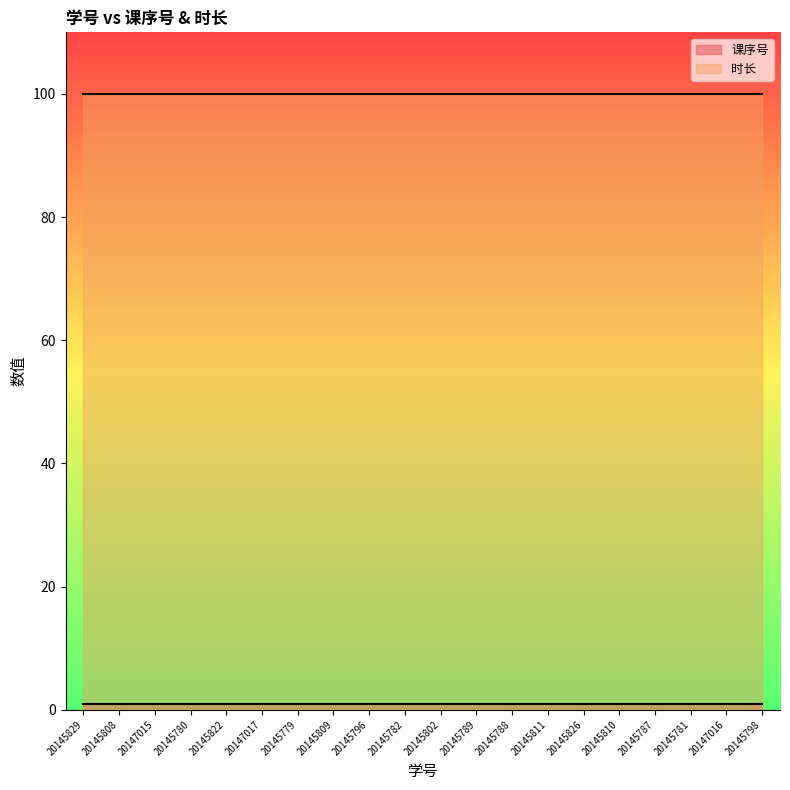

What is the label of the 14th point from the right?

20145779